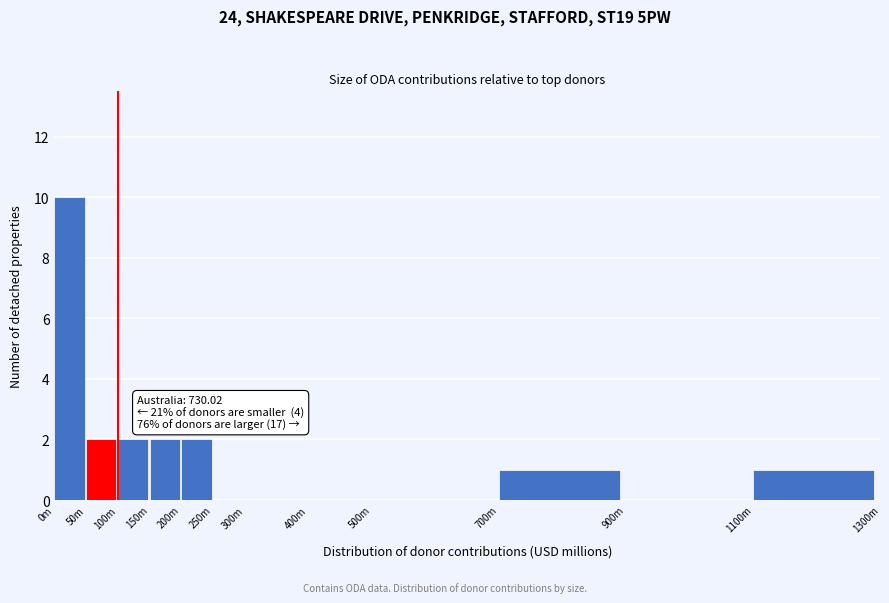

Reading left to right, transcribe all the data shown in this chart.

0m=10	50m=2	100m=2	150m=2	200m=2	250m=0	300m=0	400m=0	500m=0	700m=1	900m=0	1100m=1